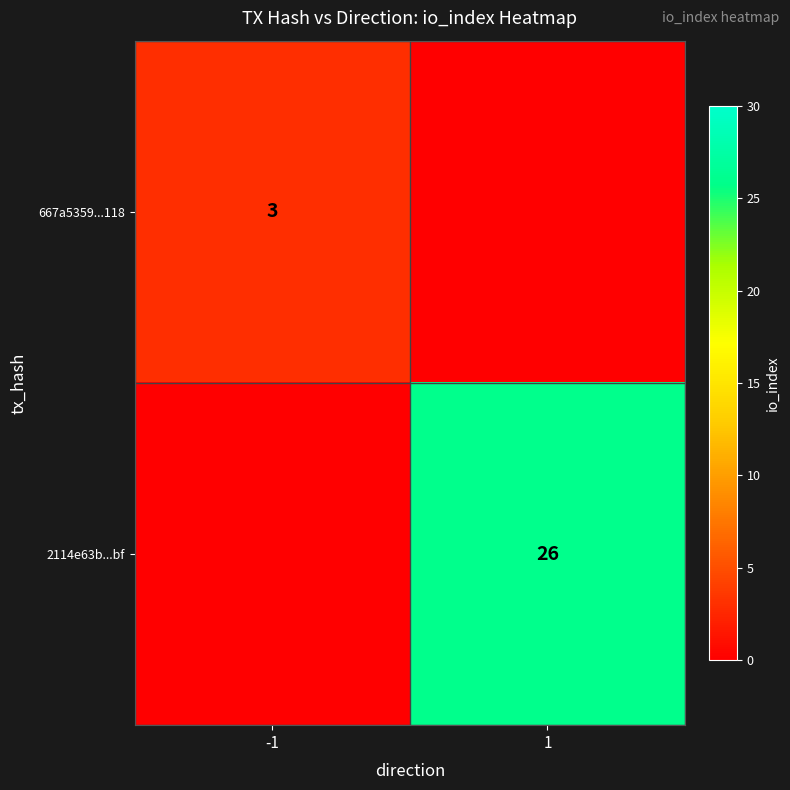

True or false: 667a5359...118 has a value of 3 at -1.

True